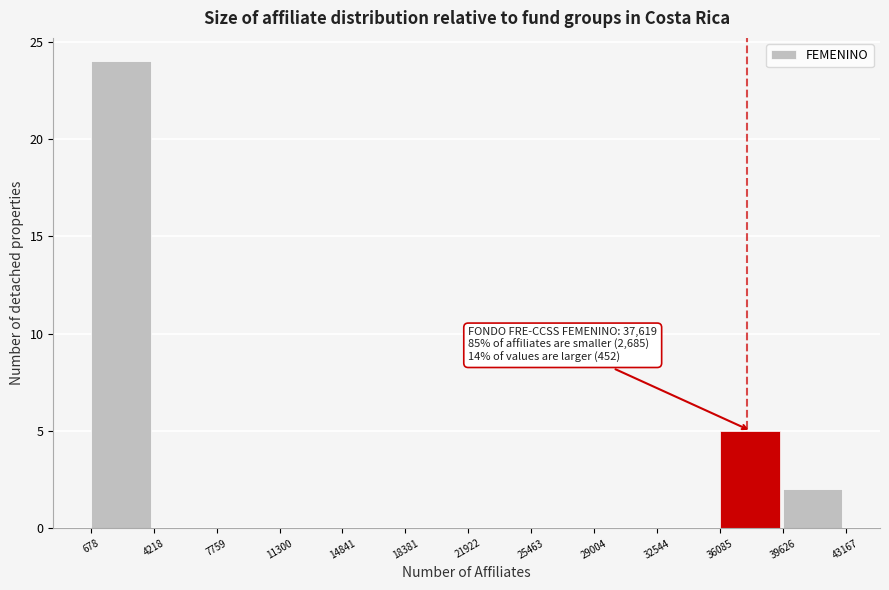

Over which range of the x-axis is the bar tallest?

678 to 4218